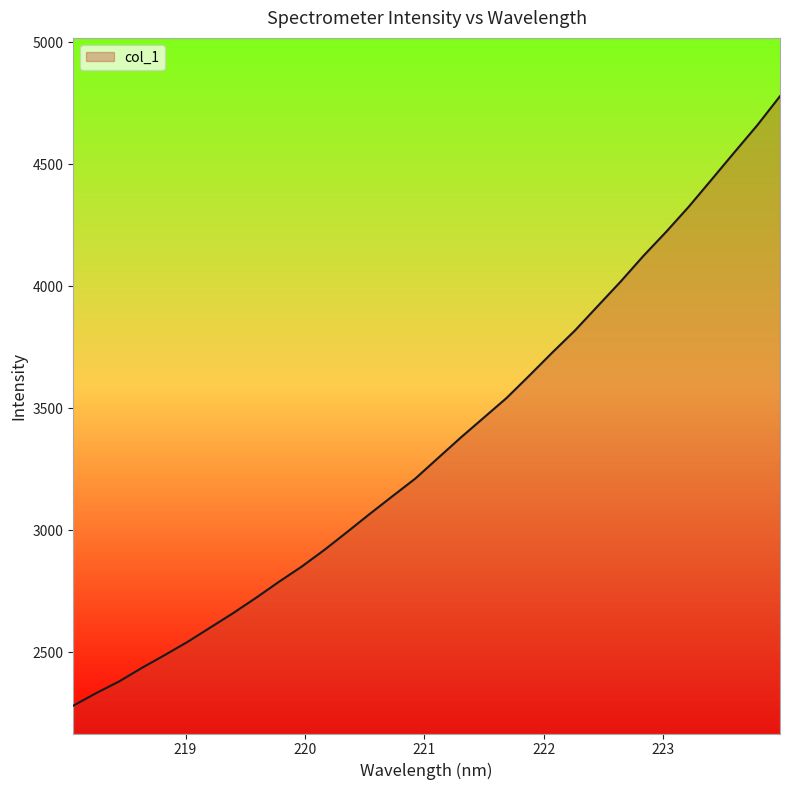

What is the smallest value displayed?

2281.1